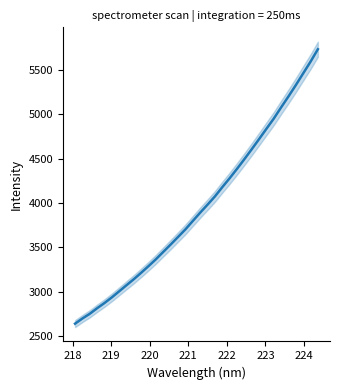

How many series are shown in this chart?

1